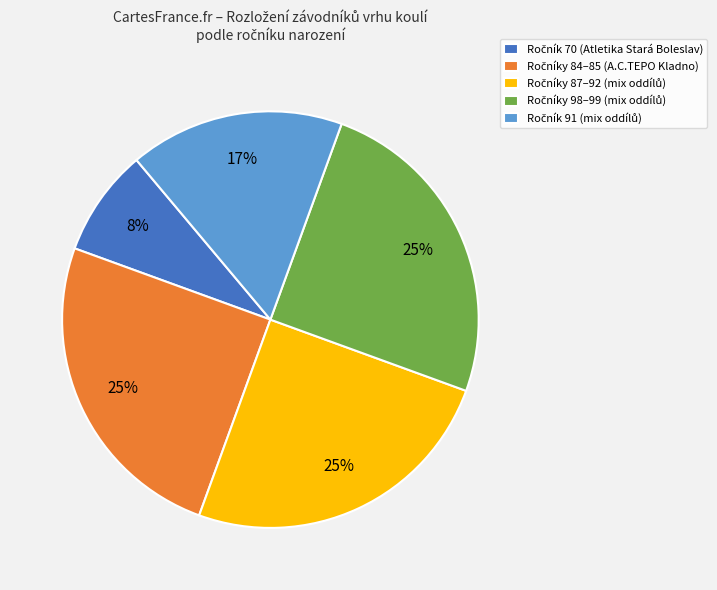

To the nearest percent, what is the difference between the largest and smallest slice percentages?

17%